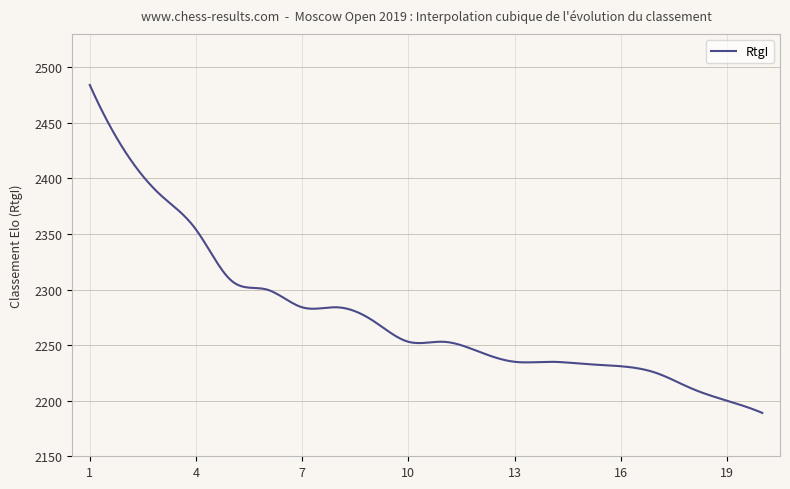

How many lines are shown in the chart?

1